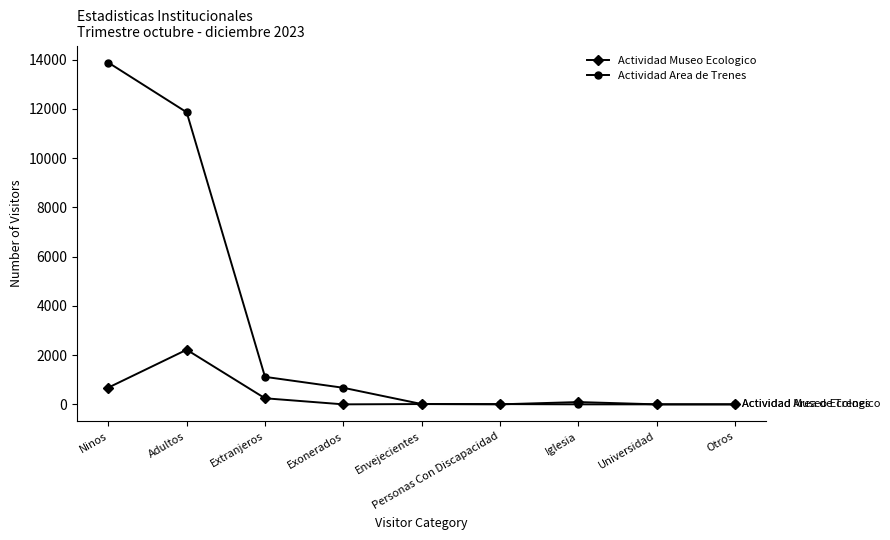

Where is the first local maximum for Actividad Museo Ecologico?

Adultos